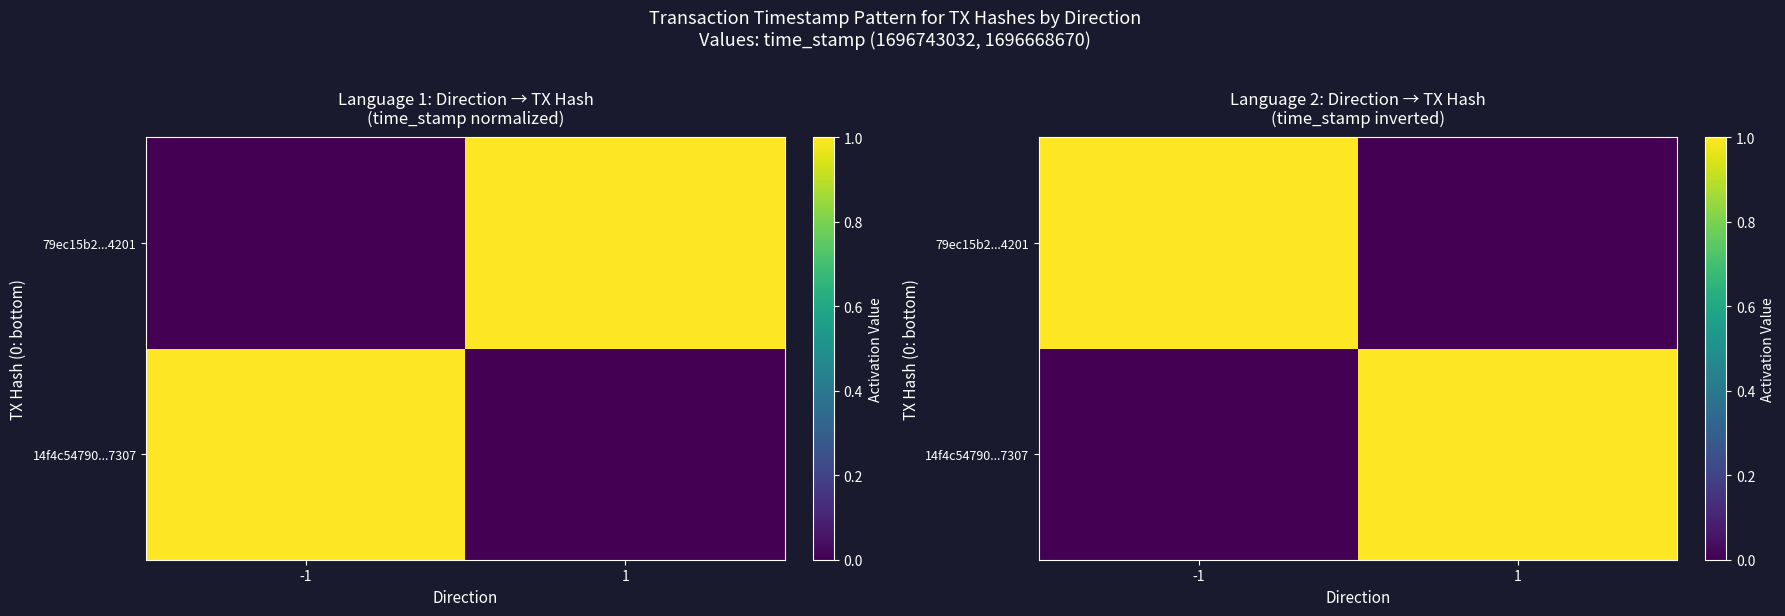

Which series changed the most between -1 and 1?

14f4c54790...7307